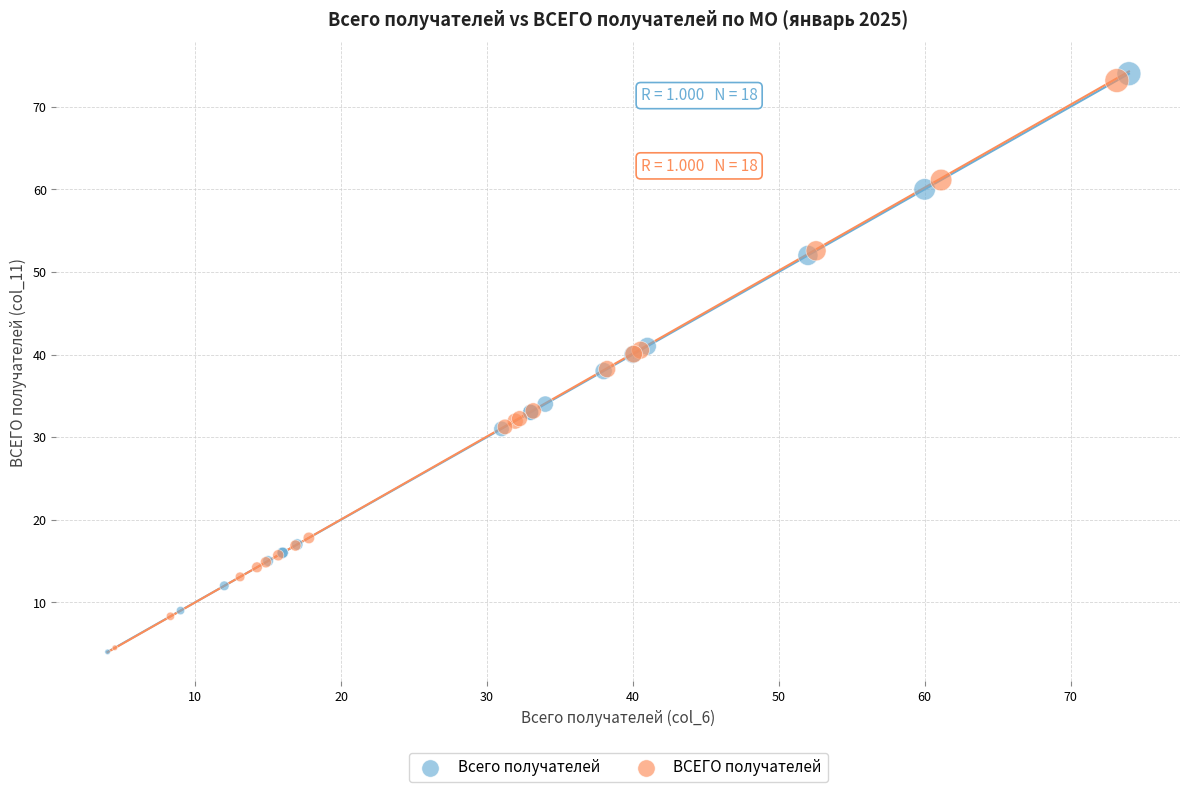

What are all the series names shown in the legend?

Всего получателей, ВСЕГО получателей